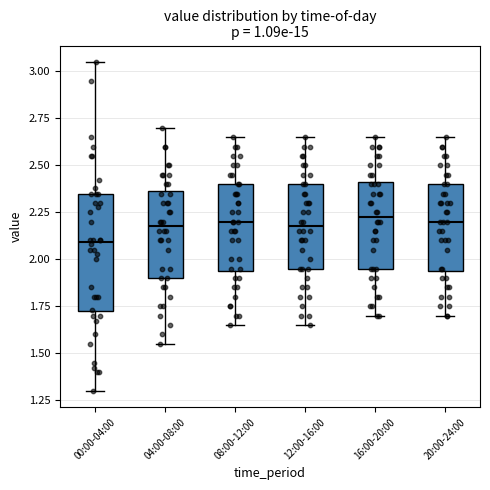

Which box has the lowest median line?

00:00-04:00